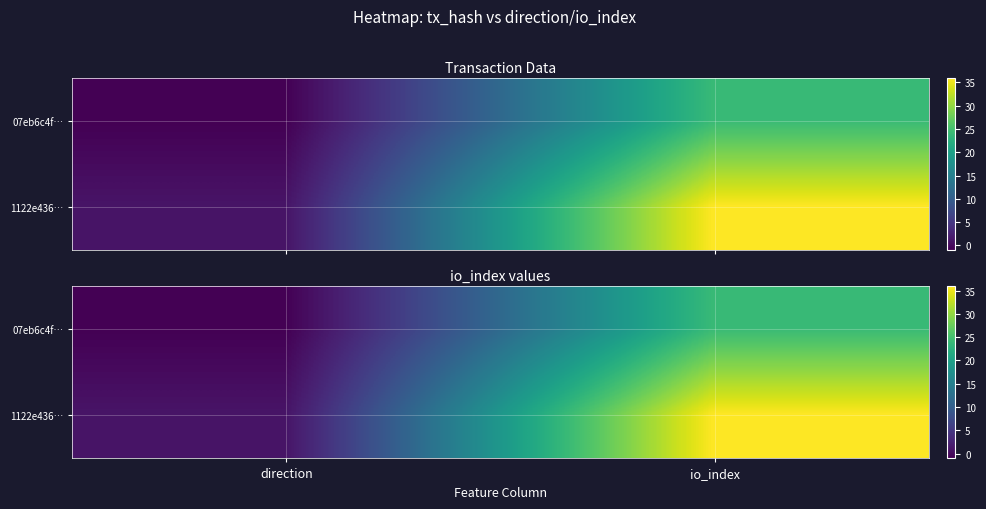

What is the difference between the 1122e436… values at direction and io_index?

35